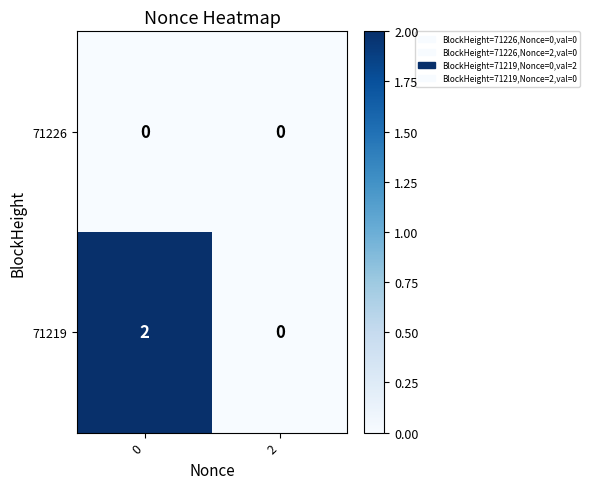

Reading left to right, extract all data points from this chart.

71226: 0=0	2=0
71219: 0=2	2=0